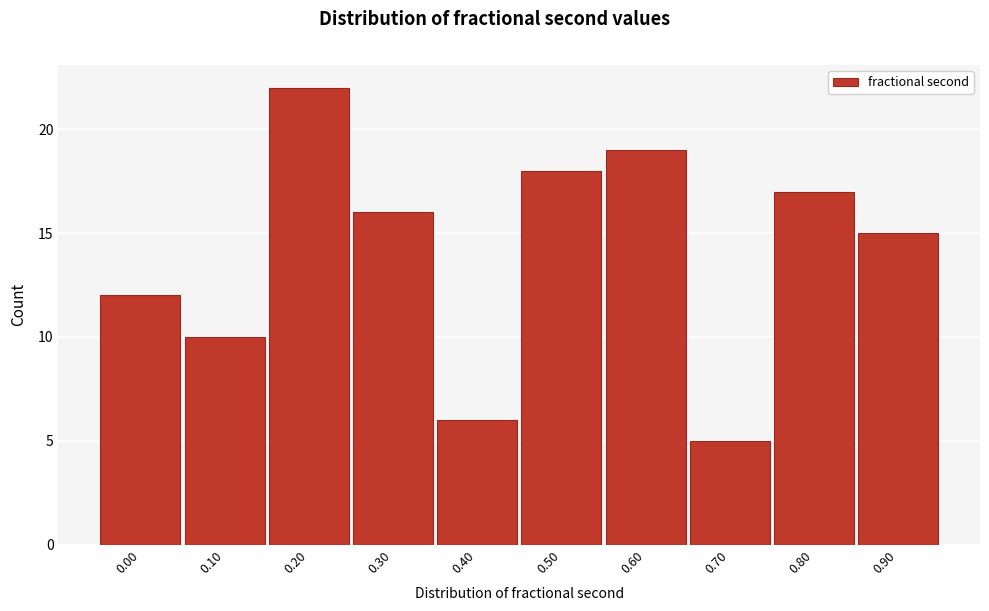

Reading right to left, what are all the values shown in this chart?

0.90=15	0.80=17	0.70=5	0.60=19	0.50=18	0.40=6	0.30=16	0.20=22	0.10=10	0.00=12